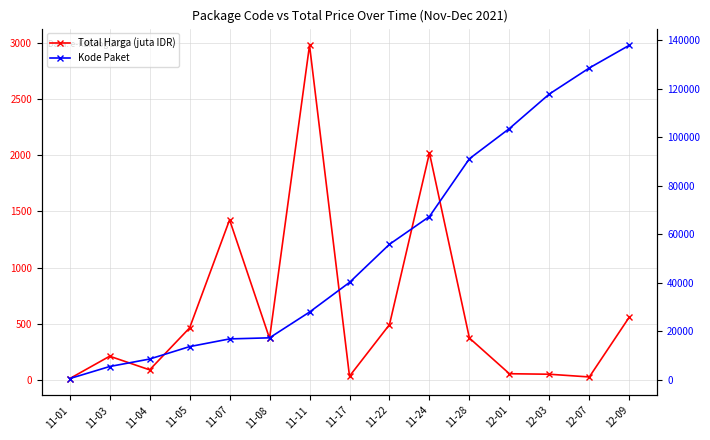

What is the value of the Kode Paket point at the 5th from the left?

16823.0